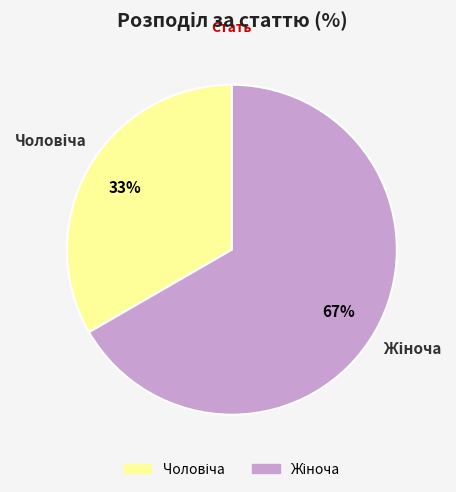

To the nearest percent, what is the average slice percentage?

50%